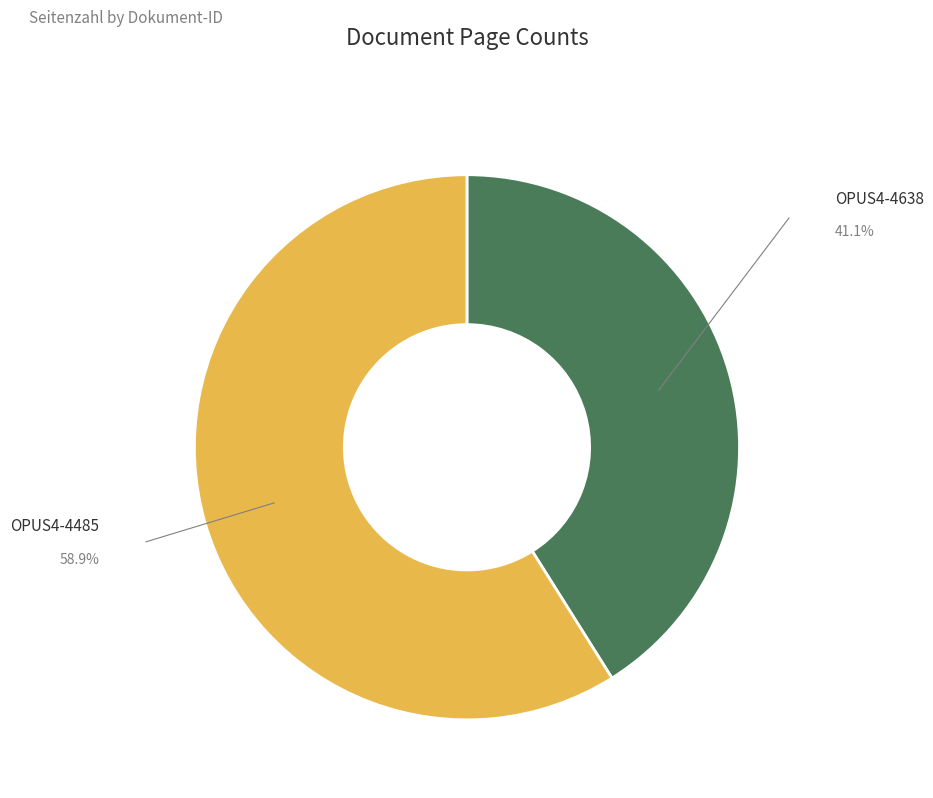

Is there any slice that represents more than half of the pie?

Yes